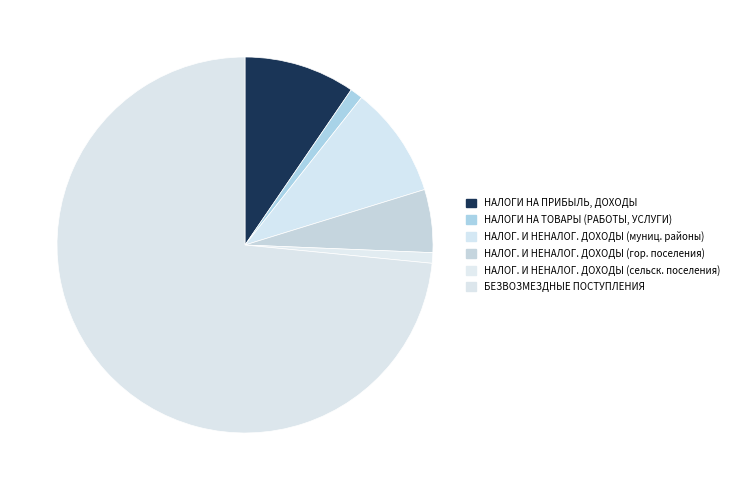

Count the number of slices in the pie.

6